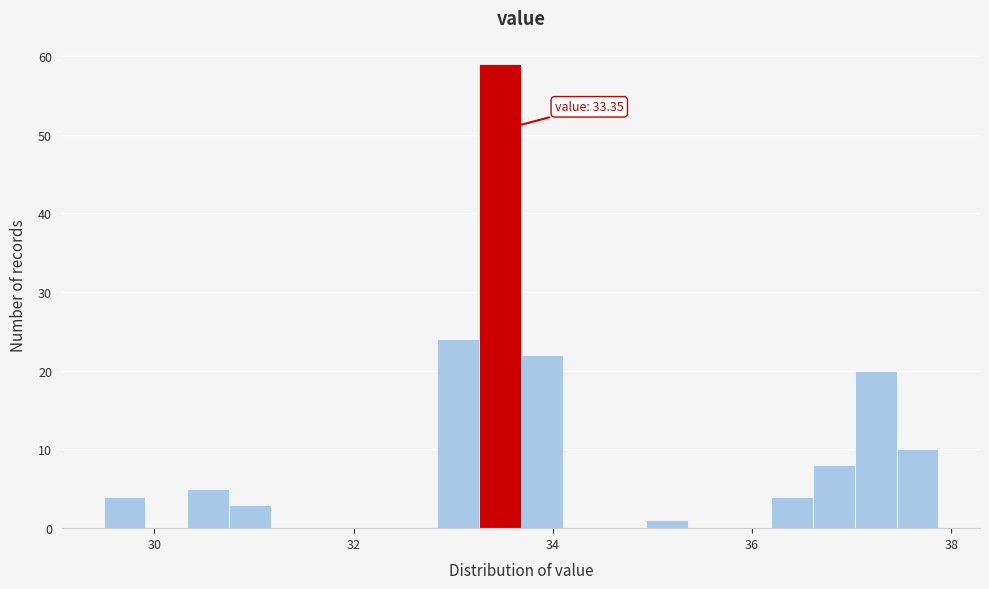

Read against the x-axis, roughly where is the centre of the tallest bar?

33.4